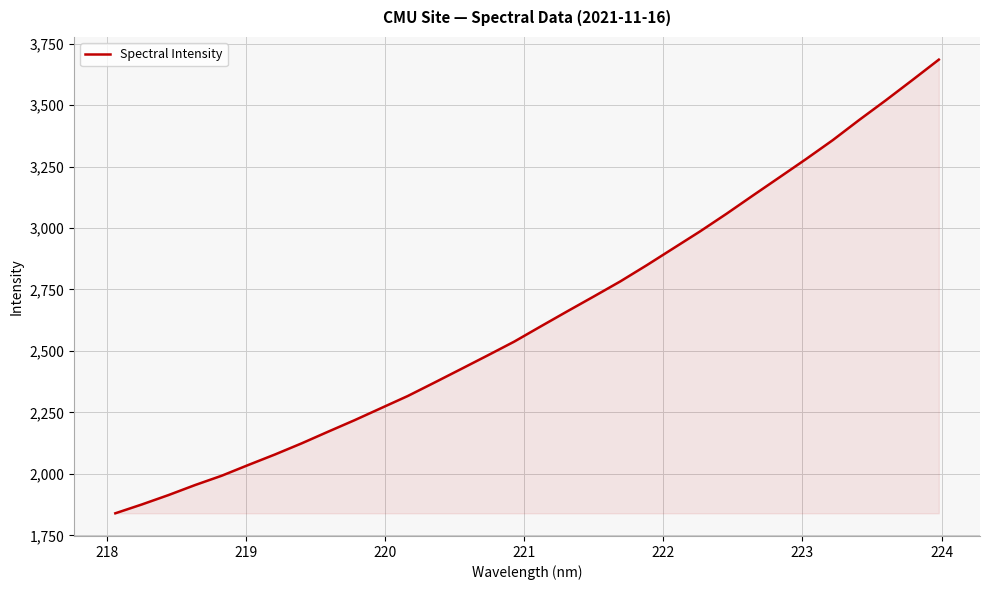

What is the greatest value displayed?

3684.9